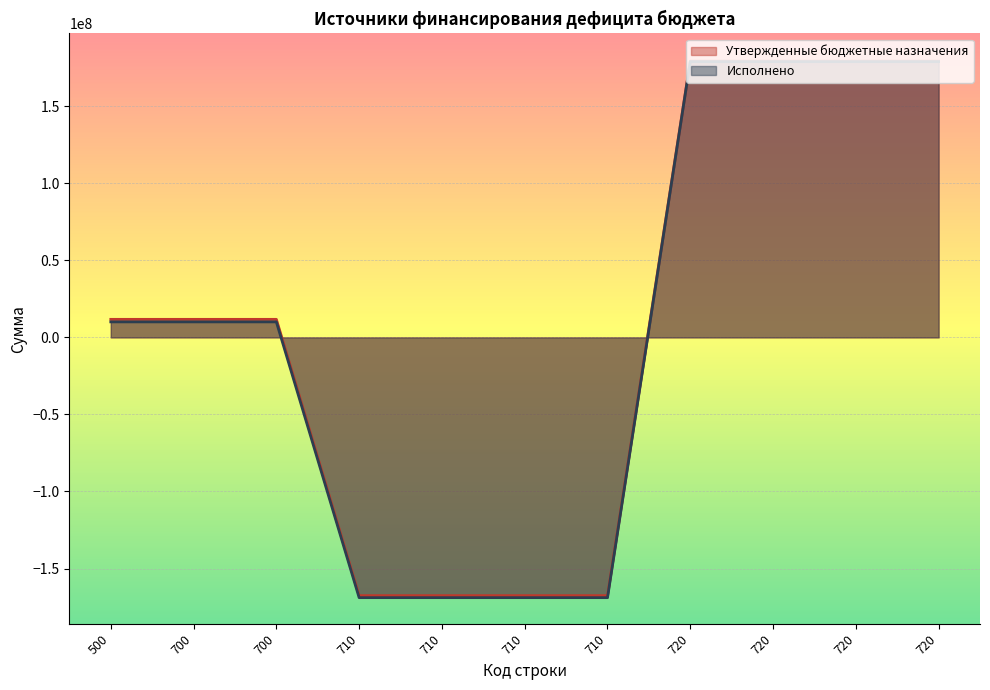

True or false: Утвержденные бюджетные назначения has a value of 179332748.6 at 720.

True